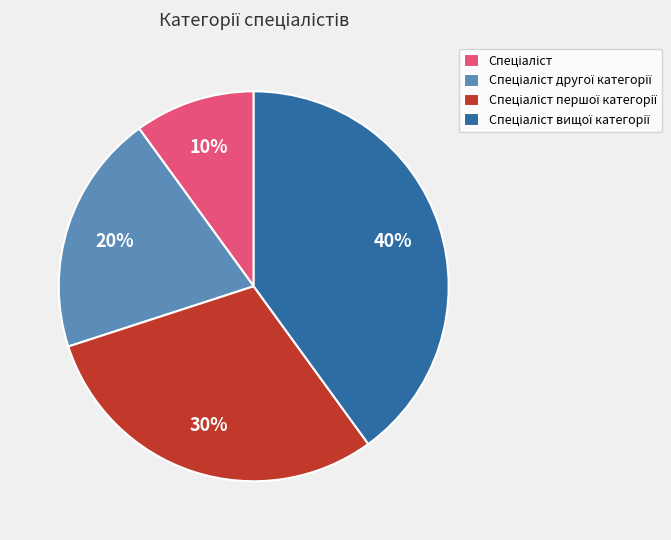

To the nearest percent, what is the average slice percentage?

25%